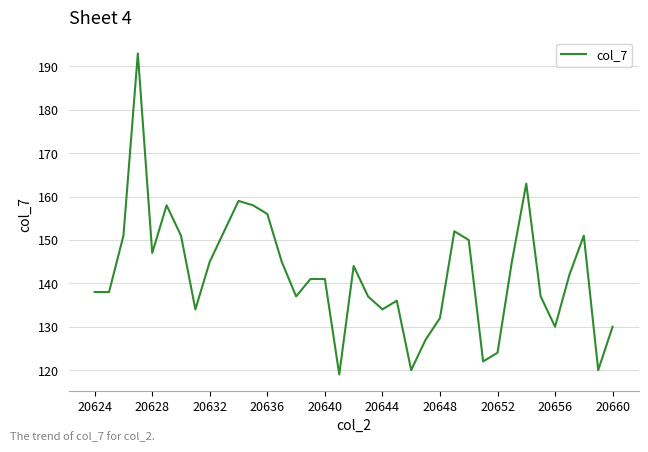

What is the difference between the maximum and minimum values?

74